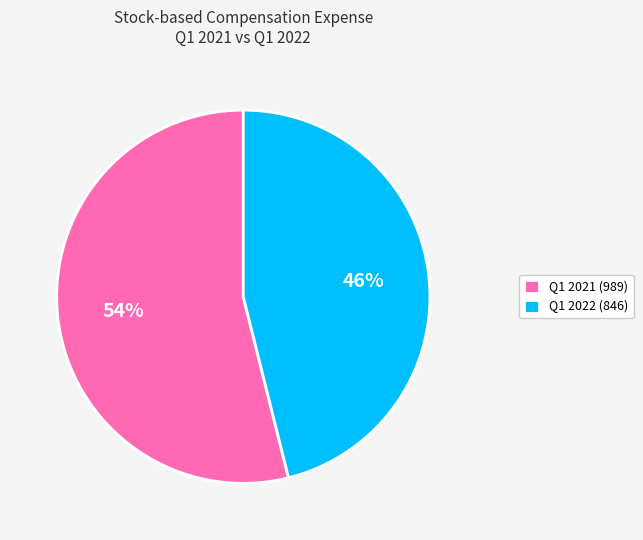

Is the sum of Q1 2021 (989) and Q1 2022 (846) greater than half?

Yes